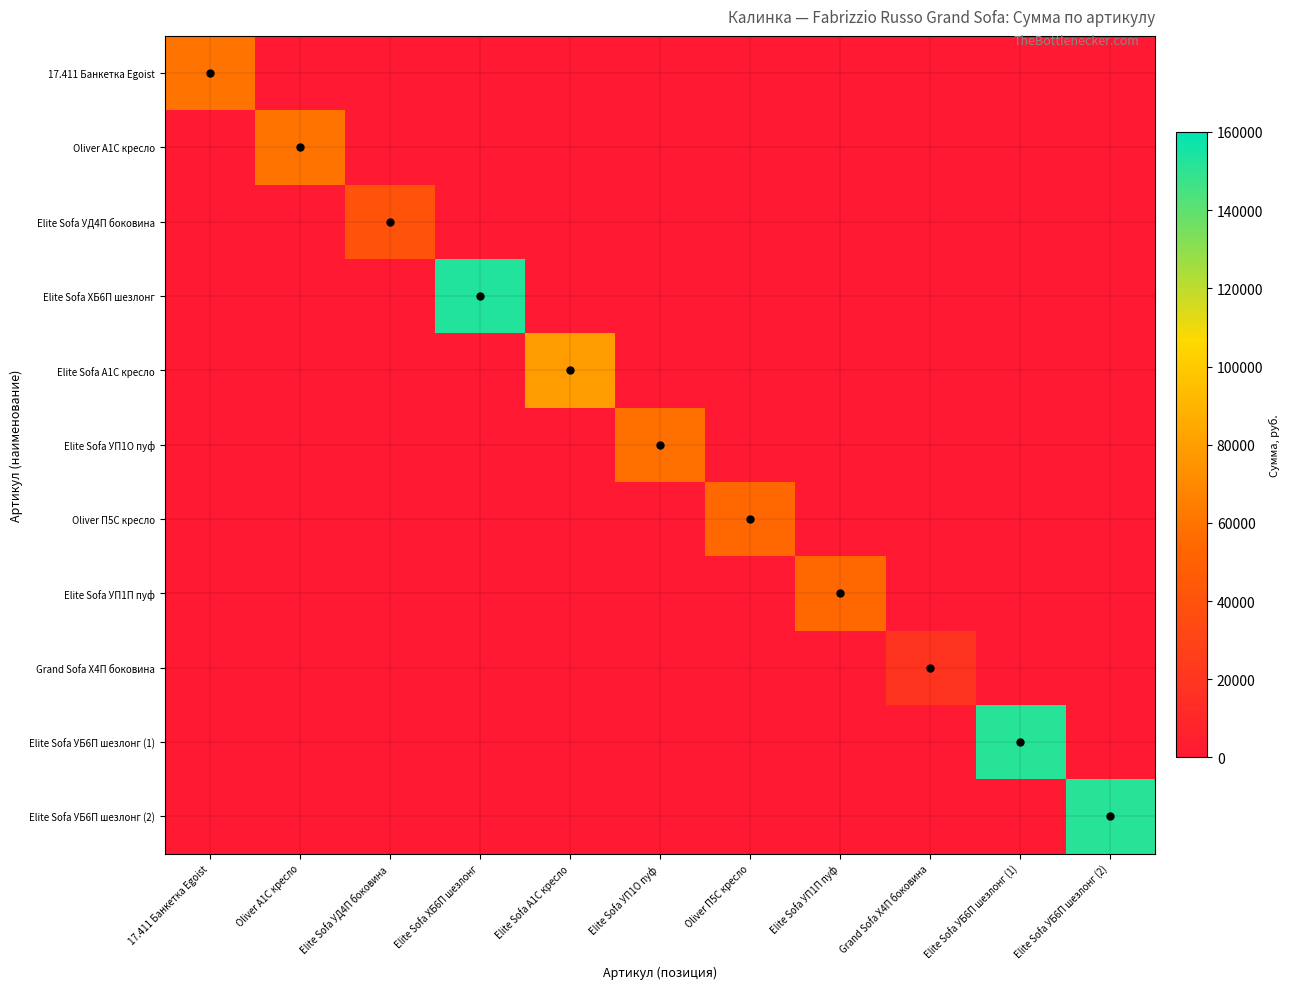

What is the maximum value shown in the chart?

152500